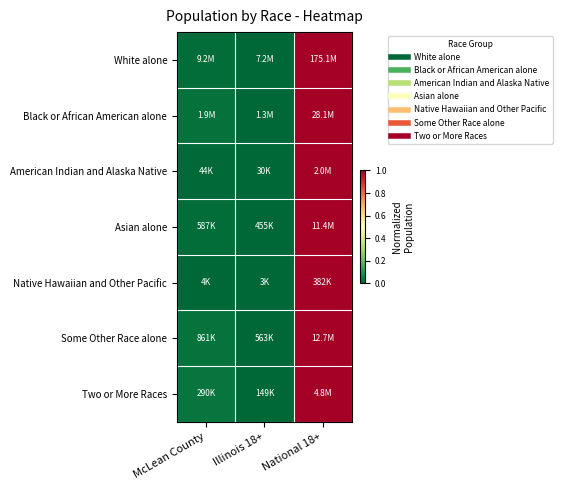

How many series are shown in this chart?

7